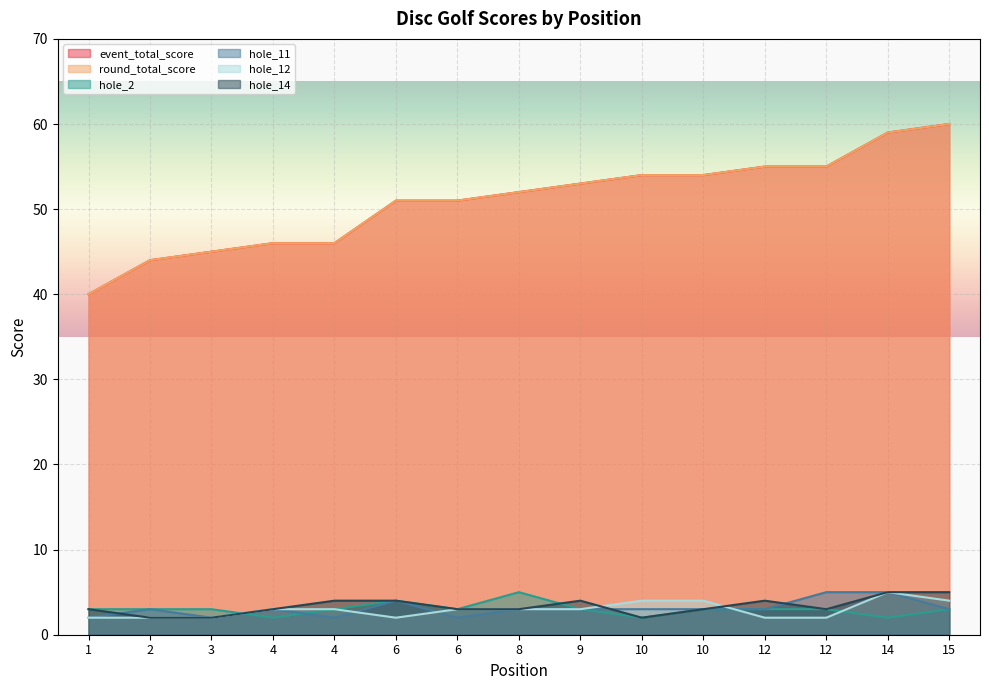

What is the difference between the highest and lowest values at 12?

53